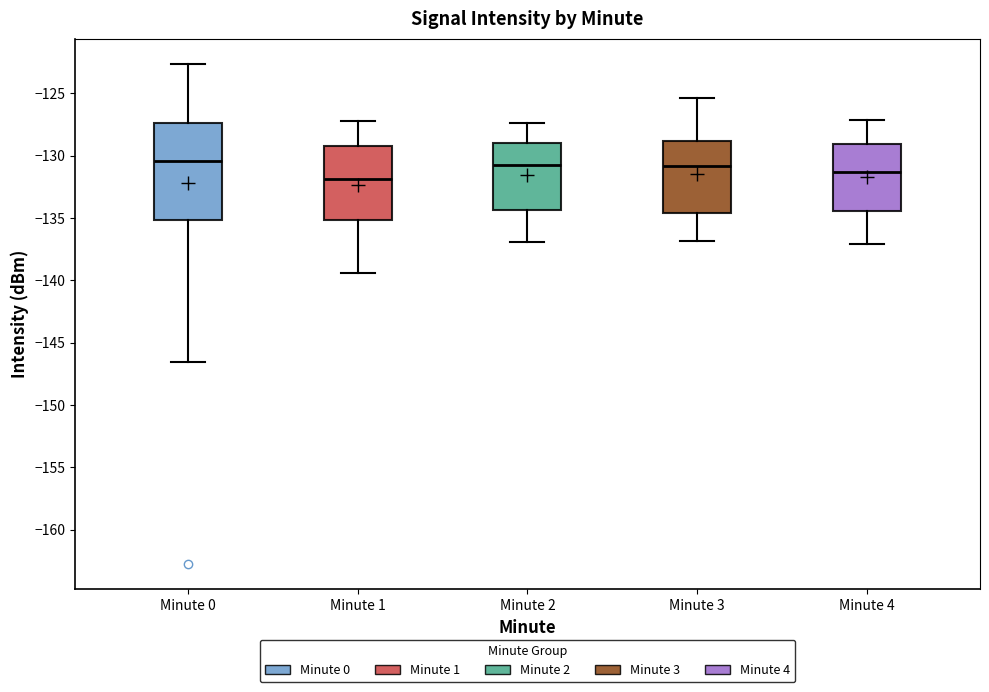

Where does the median line of the box for Minute 4 sit on the y-axis? The values are not printed on the chart, so give them approximately, as read against the axis.

-131.5